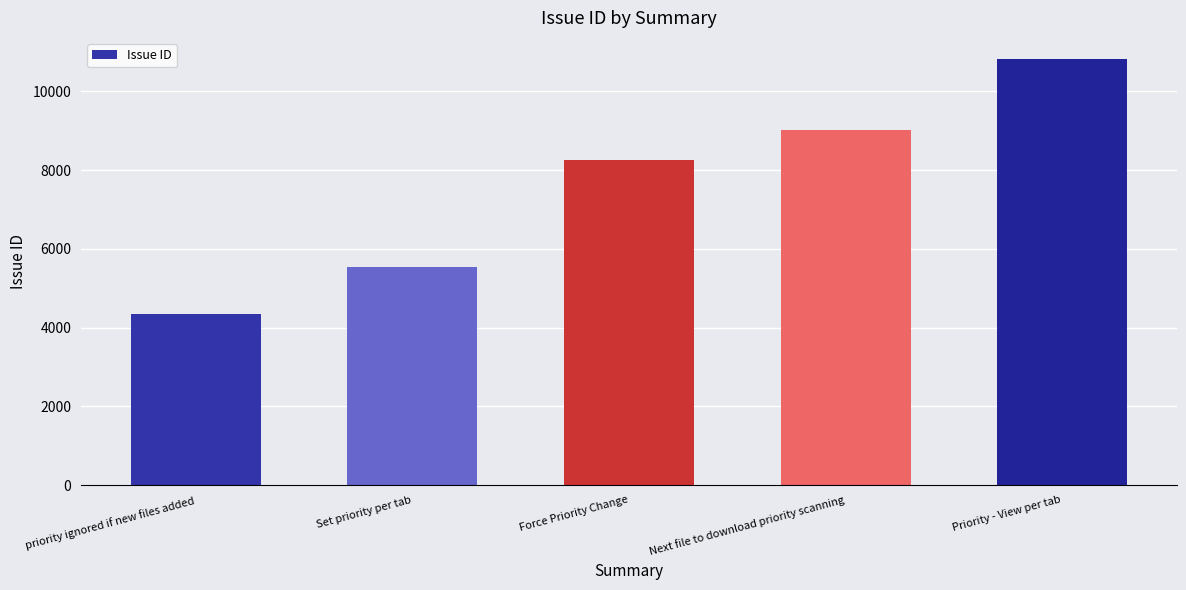

Which category has the lowest value across all series?

priority ignored if new files added